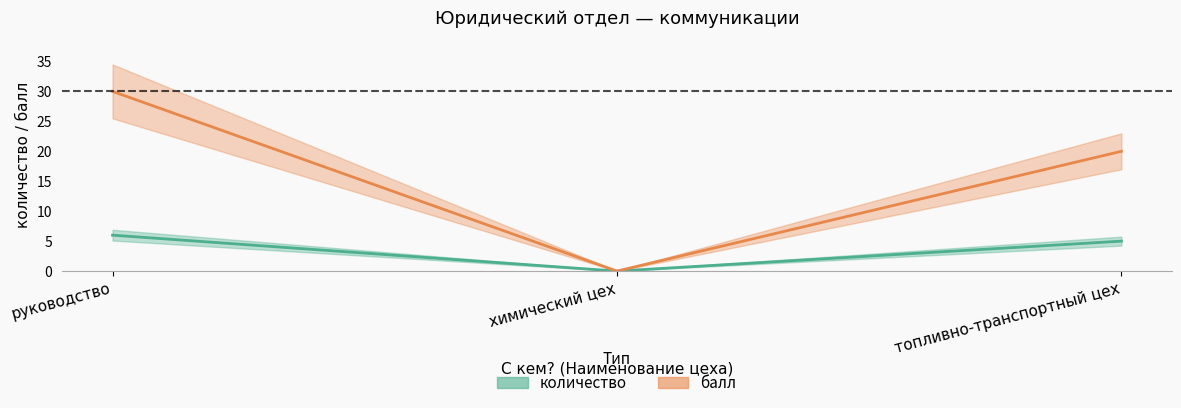

Count the количество values in the range 0 to 6.

3